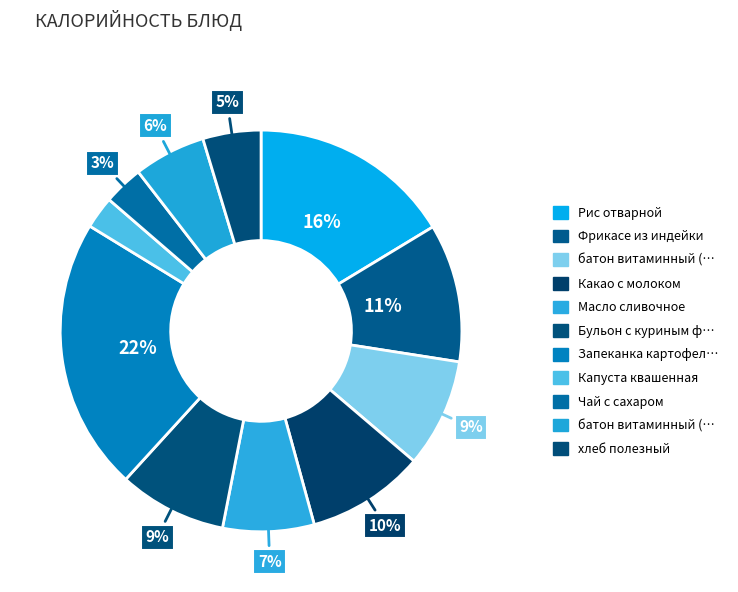

To the nearest percent, what is the difference between the largest and smallest slice percentages?

19%